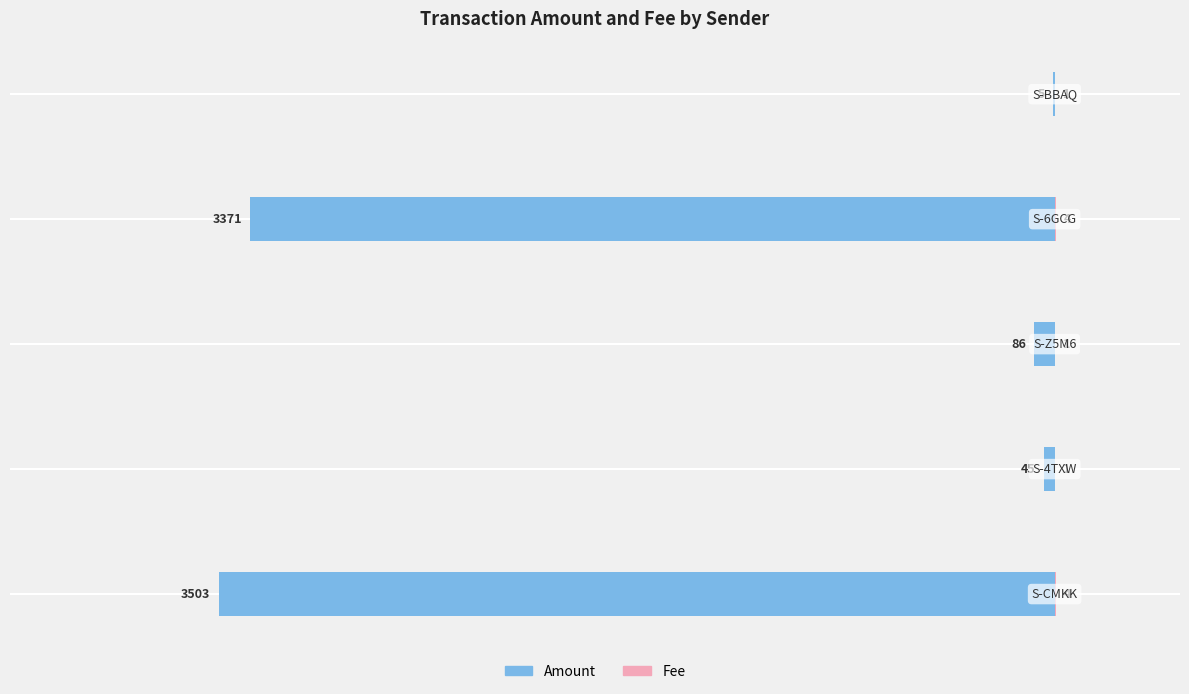

At how many categories does at least one series exceed -1692?

5